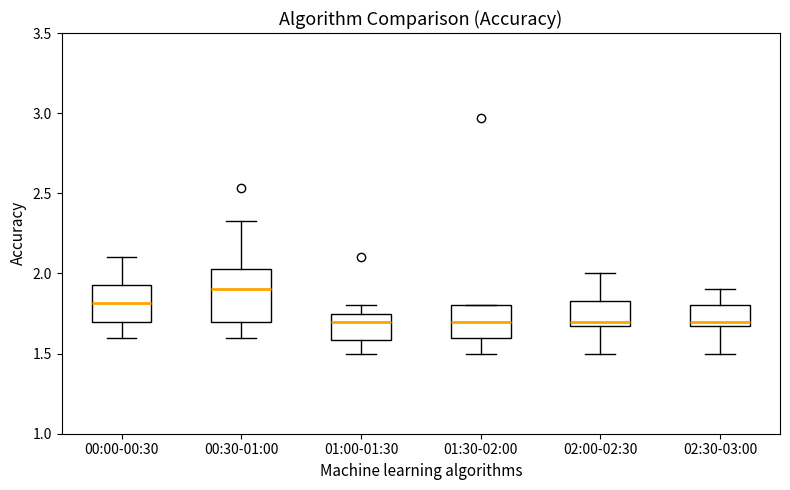

Comparing the boxes themselves (not the whiskers), which one is the tallest?

00:30-01:00